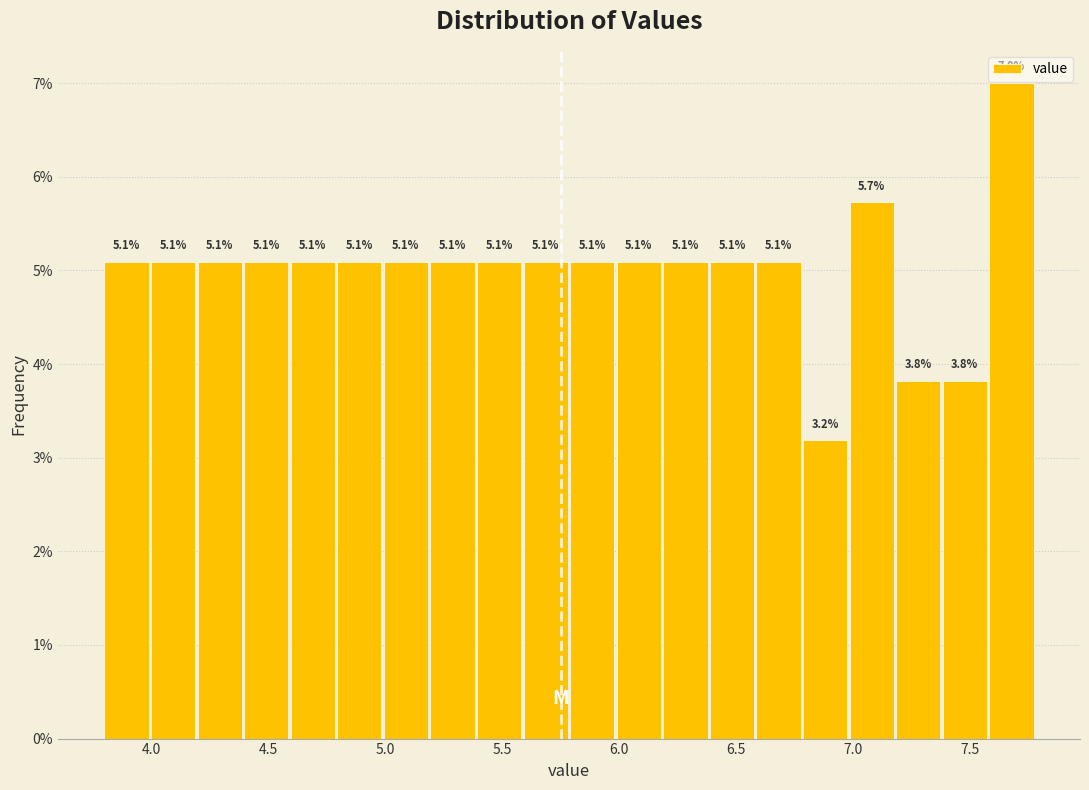

Around what value on the x-axis is the tallest bar? Give the approximate position of its centre, as read against the axis.

7.70